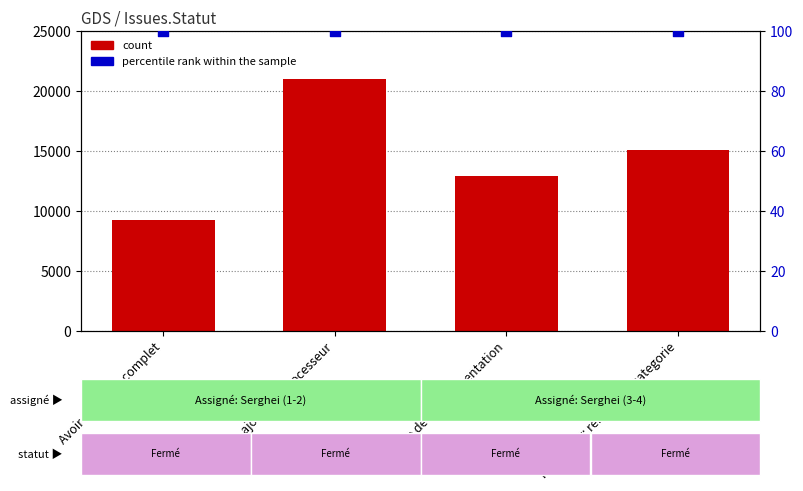

What are all the series names shown in the legend?

count, percentile rank within the sample